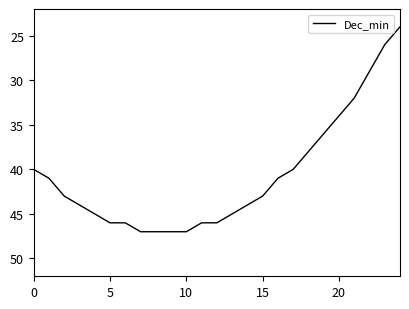

What is the difference between the maximum and minimum values?

23